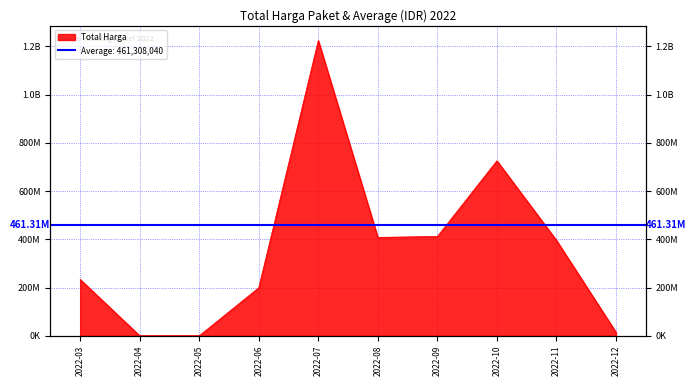

How many points are higher than both their immediate neighbors (excluding endpoints)?

2